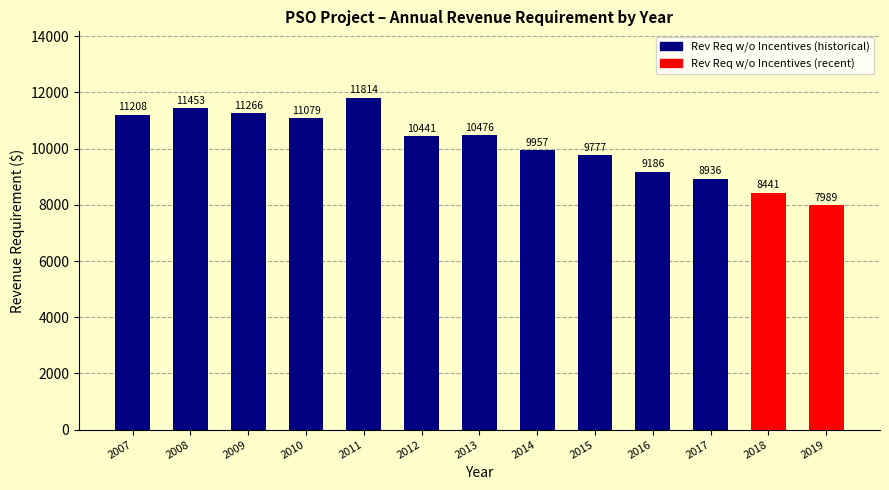

Approximately how many times larger is the value at 2012 compared to 2015?

1.1